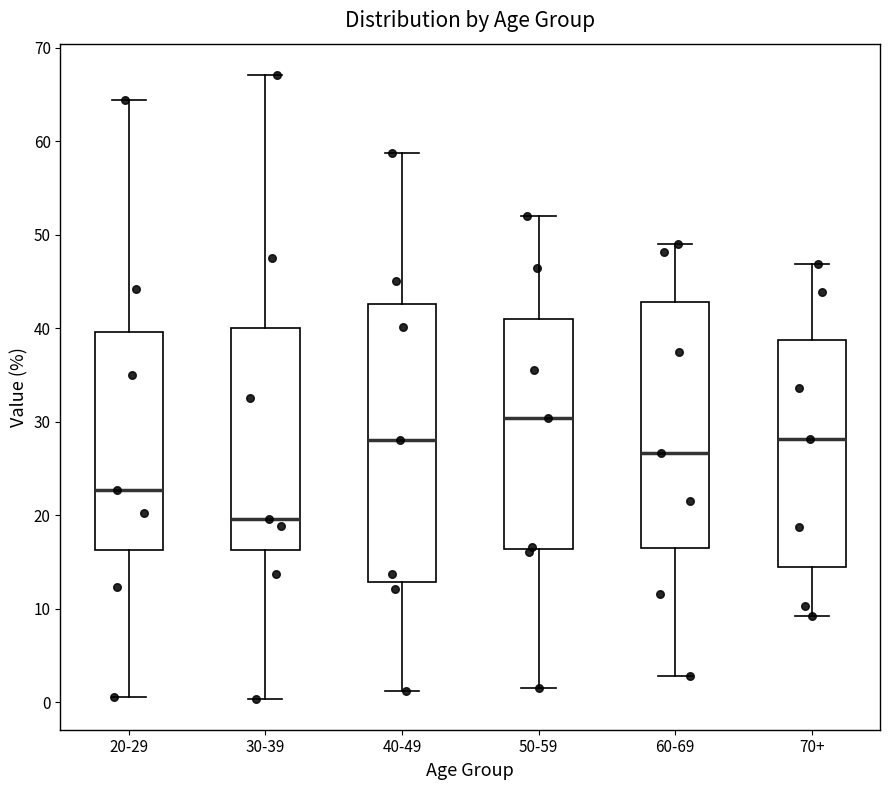

Comparing the boxes themselves (not the whiskers), which one is the tallest?

40-49